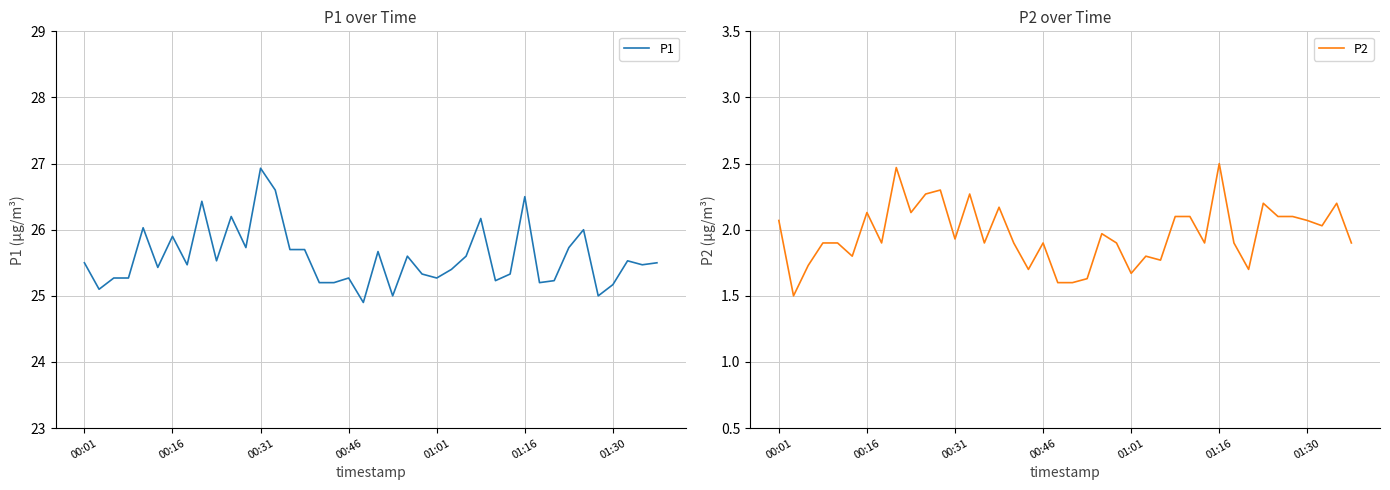

At which label does P1 reach its peak?

00:31